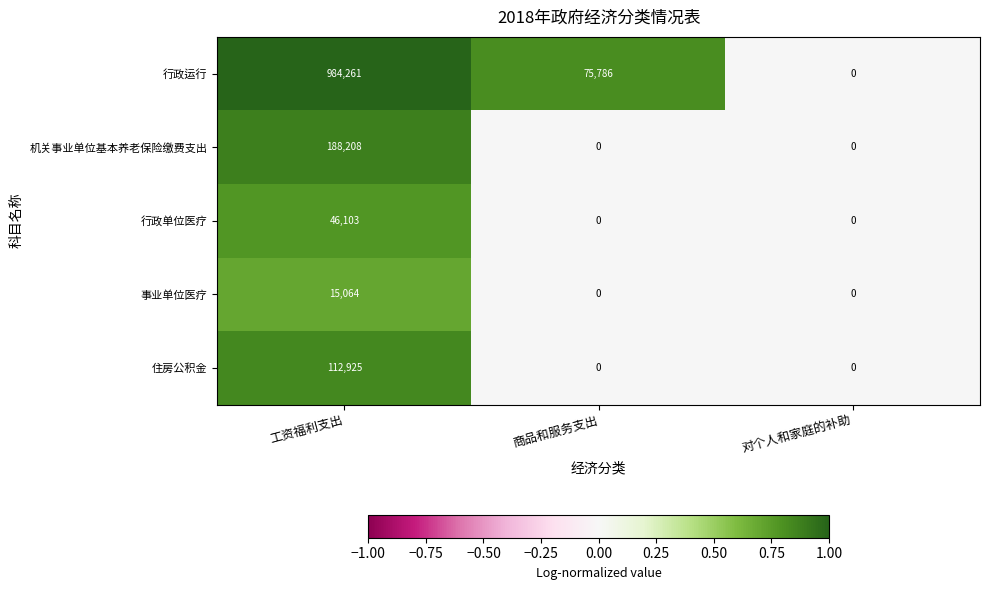

At which label does 行政运行 first exceed 75786?

工资福利支出